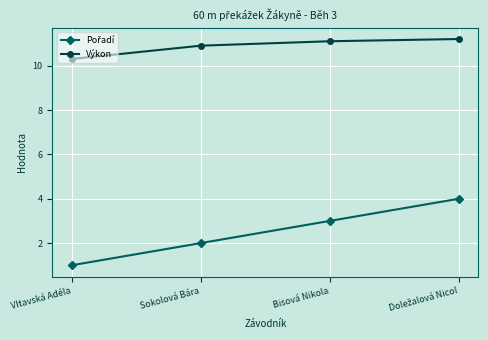

At which label does Výkon reach its minimum?

Vltavská Adéla